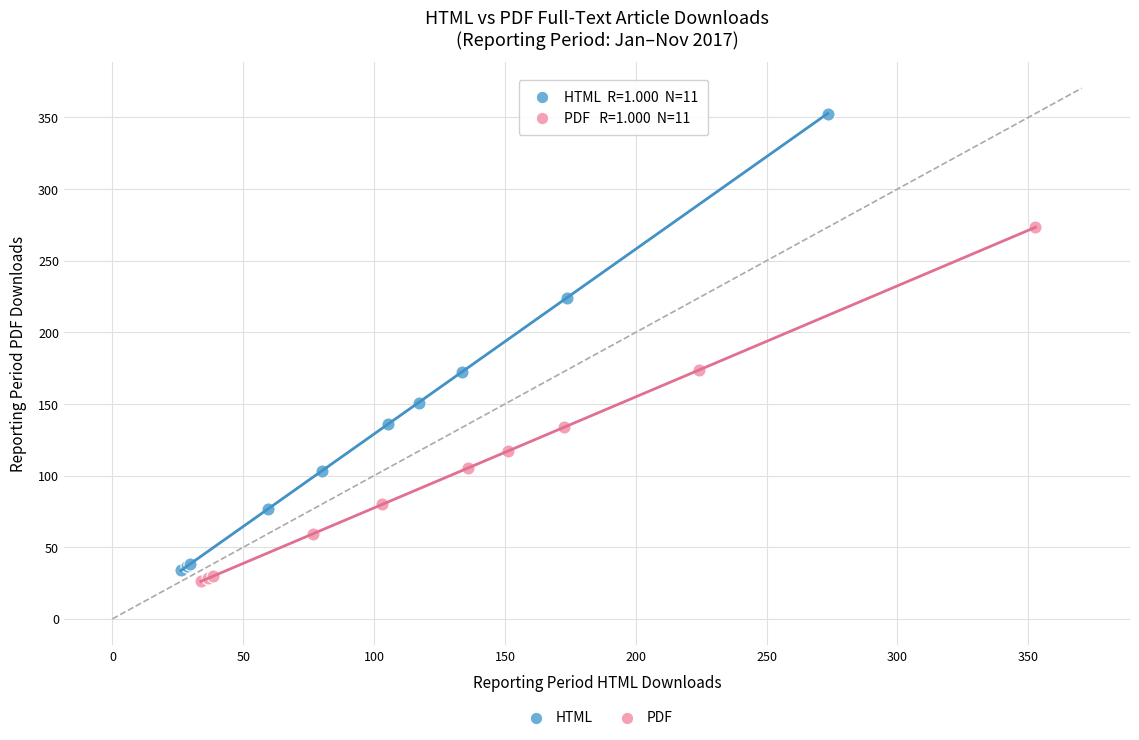

Which series contains the highest Y value?

HTML